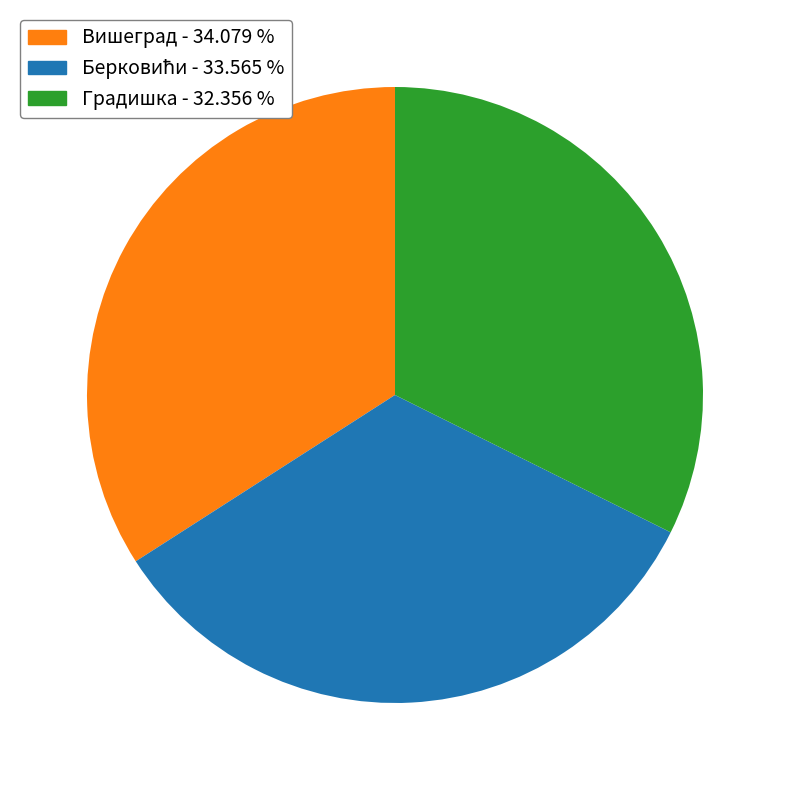

Does any single category account for the majority?

No